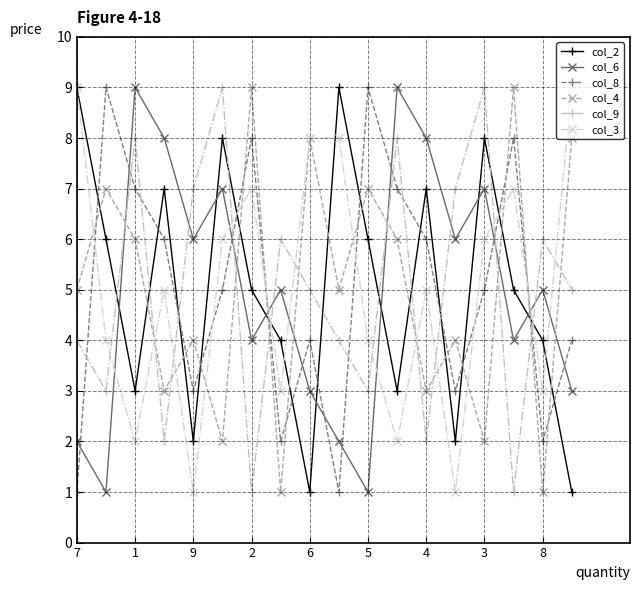

True or false: col_9 has more than 0 interior local peaks.

True